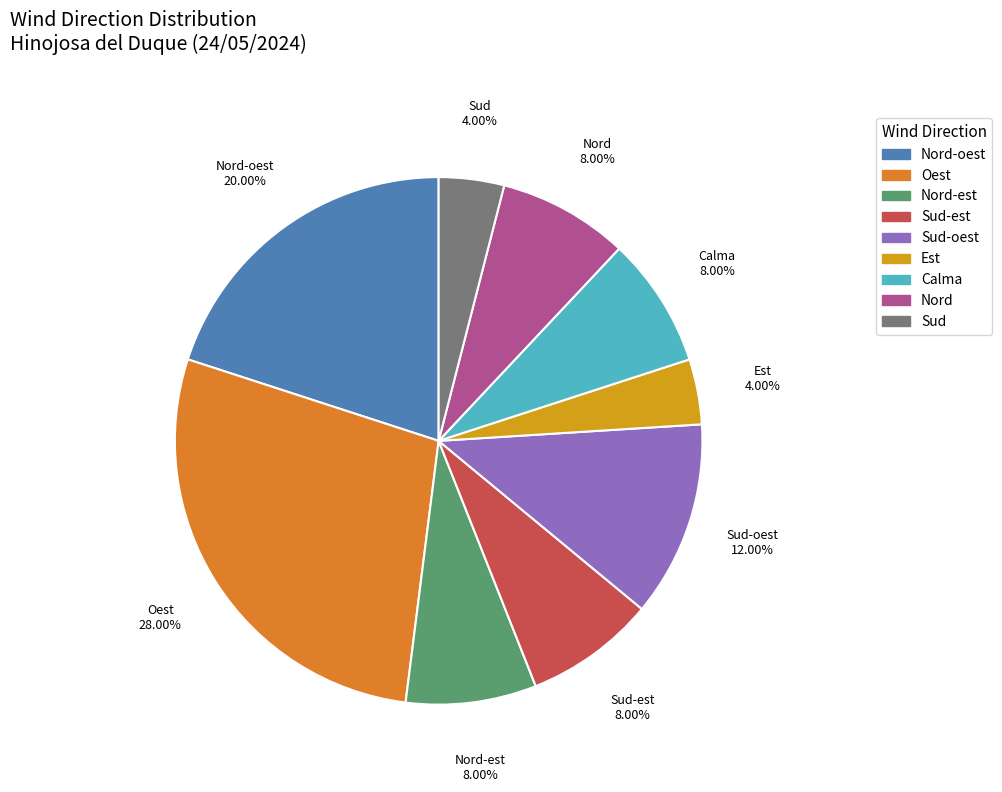

To the nearest percent, what is the difference between the largest and smallest slice percentages?

24%